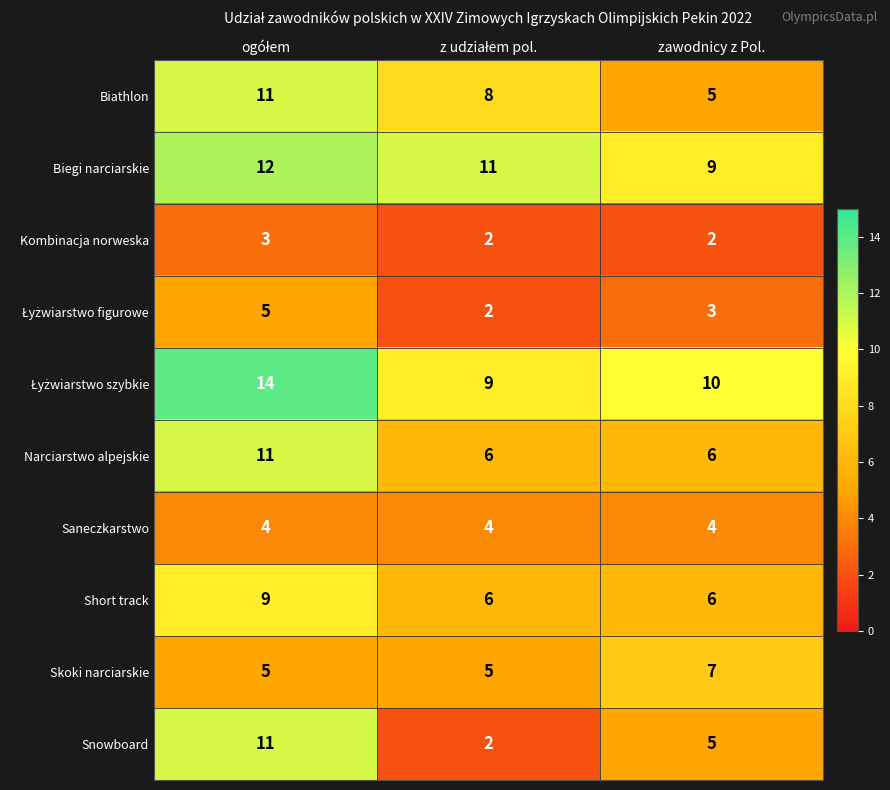

Count the number of data series in this chart.

10